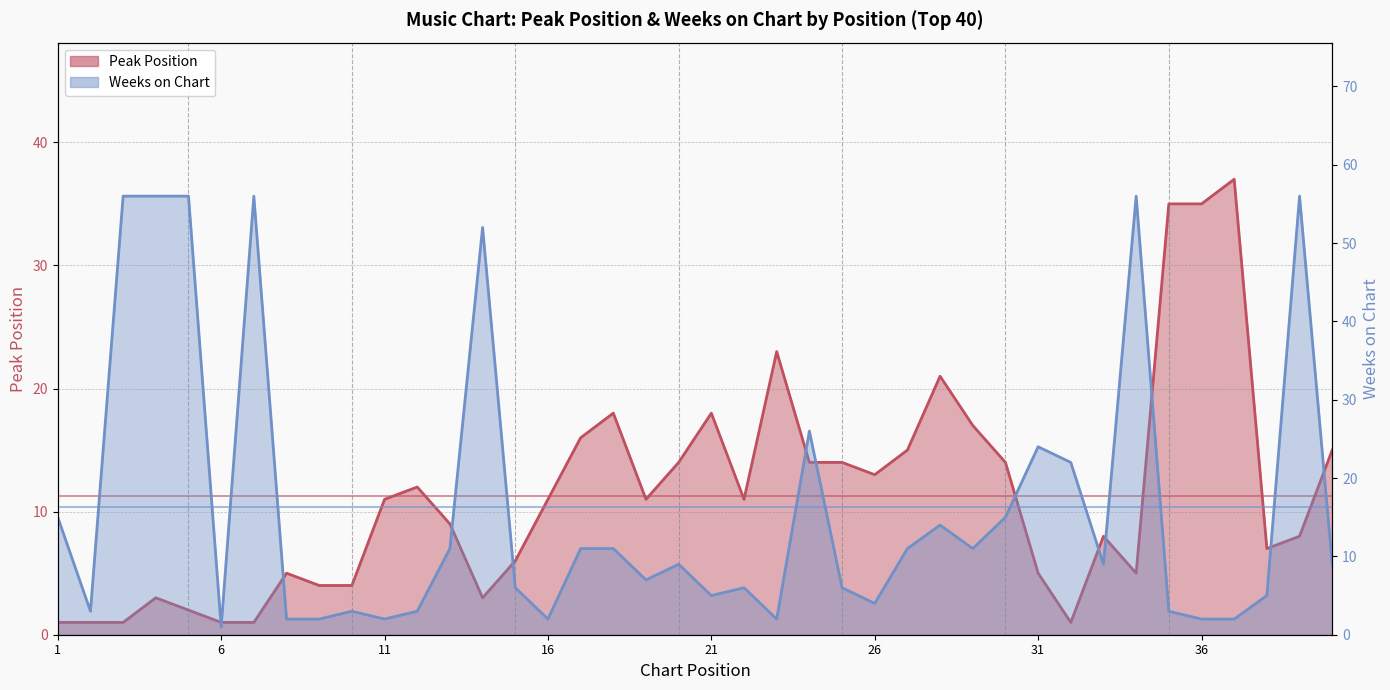

What is the spread (max minus min) of values at 14?

49